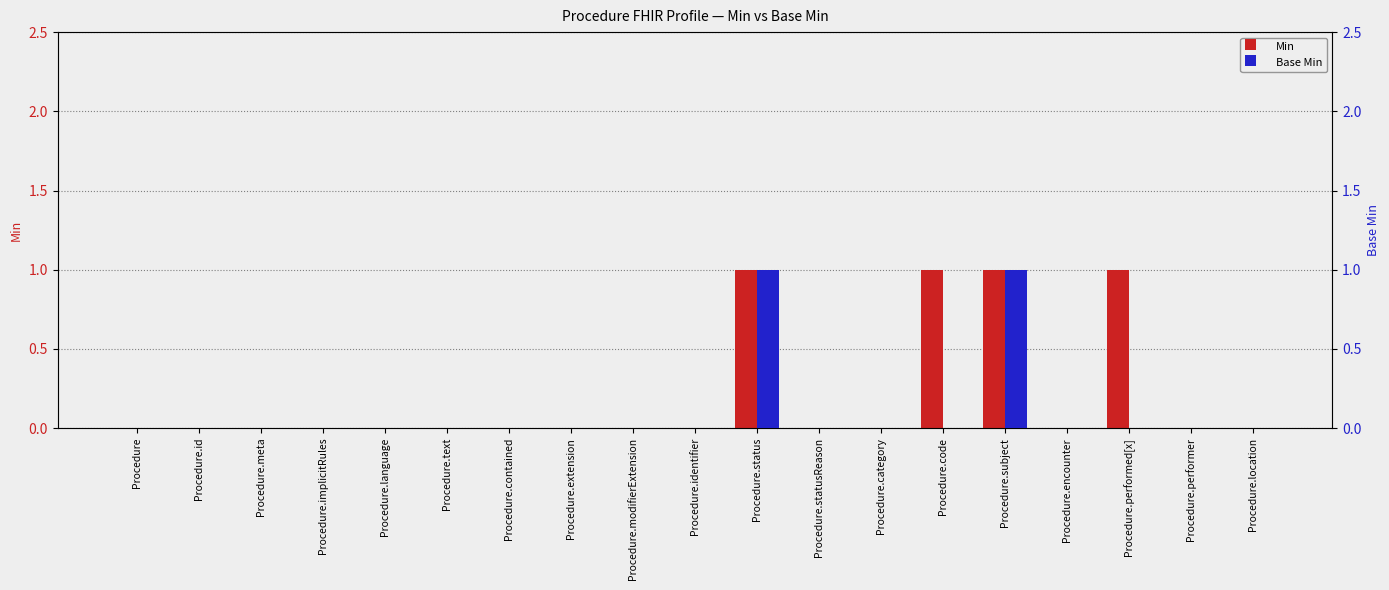

Does the chart contain stacked bars?

No